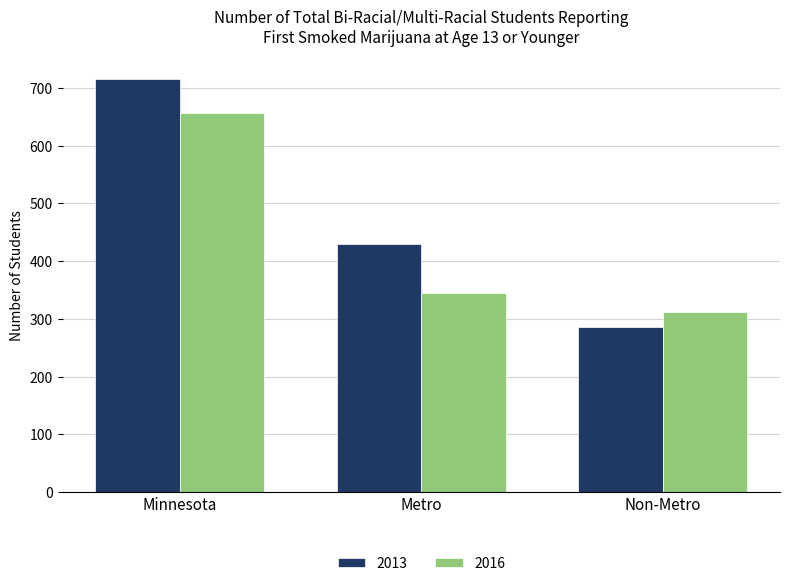

Does the chart contain stacked bars?

No